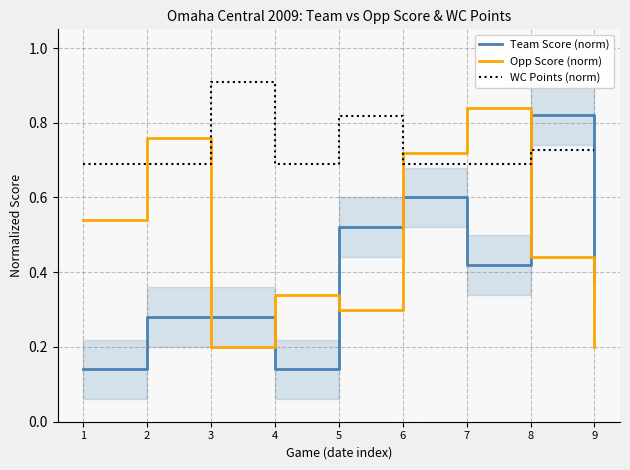

Which has a higher value, 8 or 6?

8